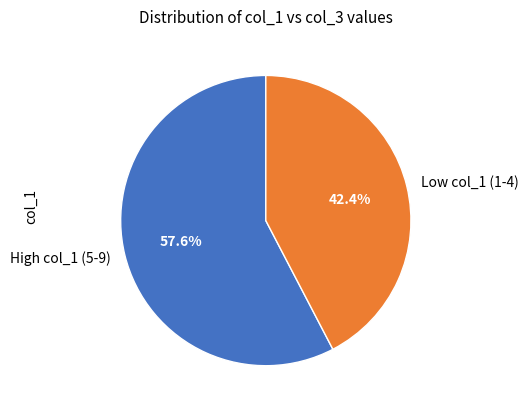

To the nearest percent, what is the average slice percentage?

50%